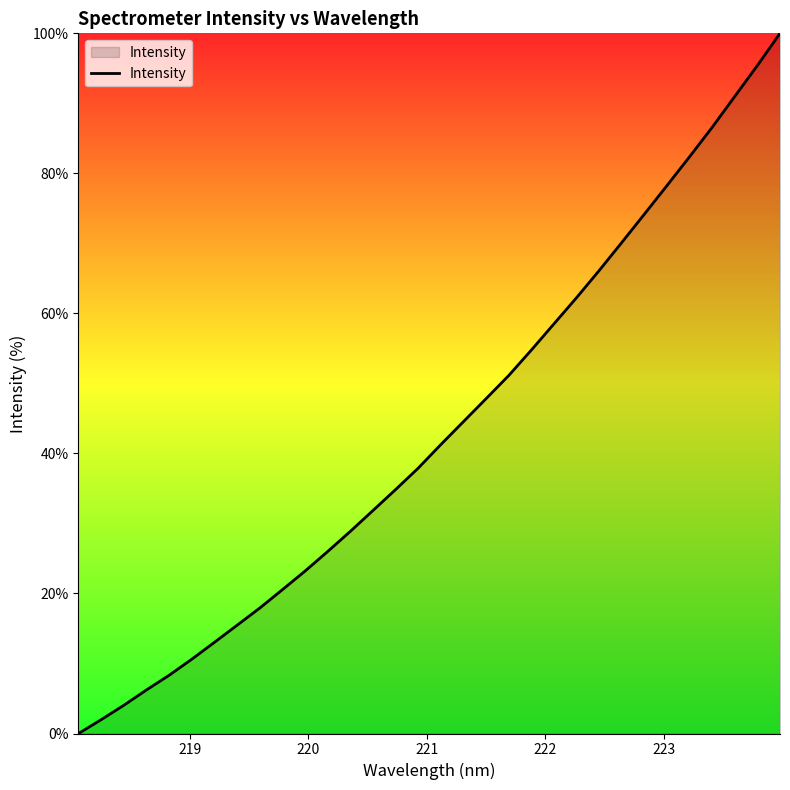

Reading right to left, extract all data points from this chart.

100.0	95.4	91.0	86.6	82.4	78.3	74.2	70.1	66.1	62.2	58.5	54.8	51.1	47.8	44.5	41.3	37.9	34.8	31.8	28.9	26.0	23.2	20.5	17.9	15.5	13.0	10.6	8.3	6.2	4.0	2.0	0.0